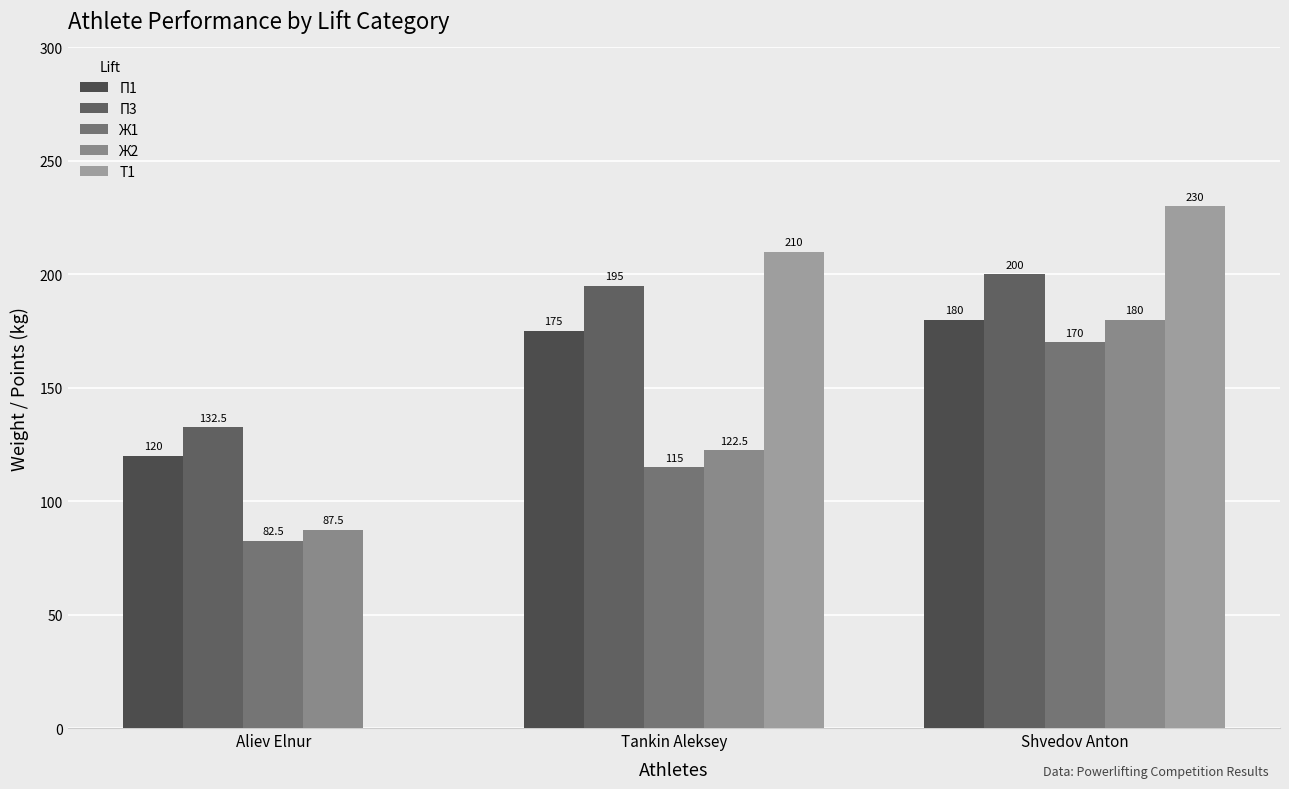

How many categories are shown in the chart?

3